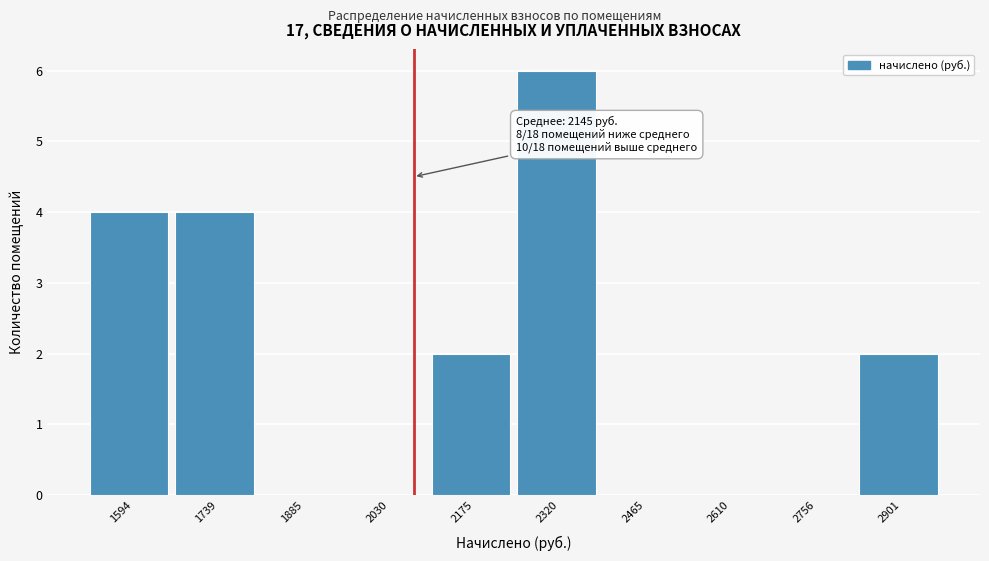

Reading right to left, extract all data points from this chart.

2901=2	2756=0	2610=0	2465=0	2320=6	2175=2	2030=0	1885=0	1739=4	1594=4